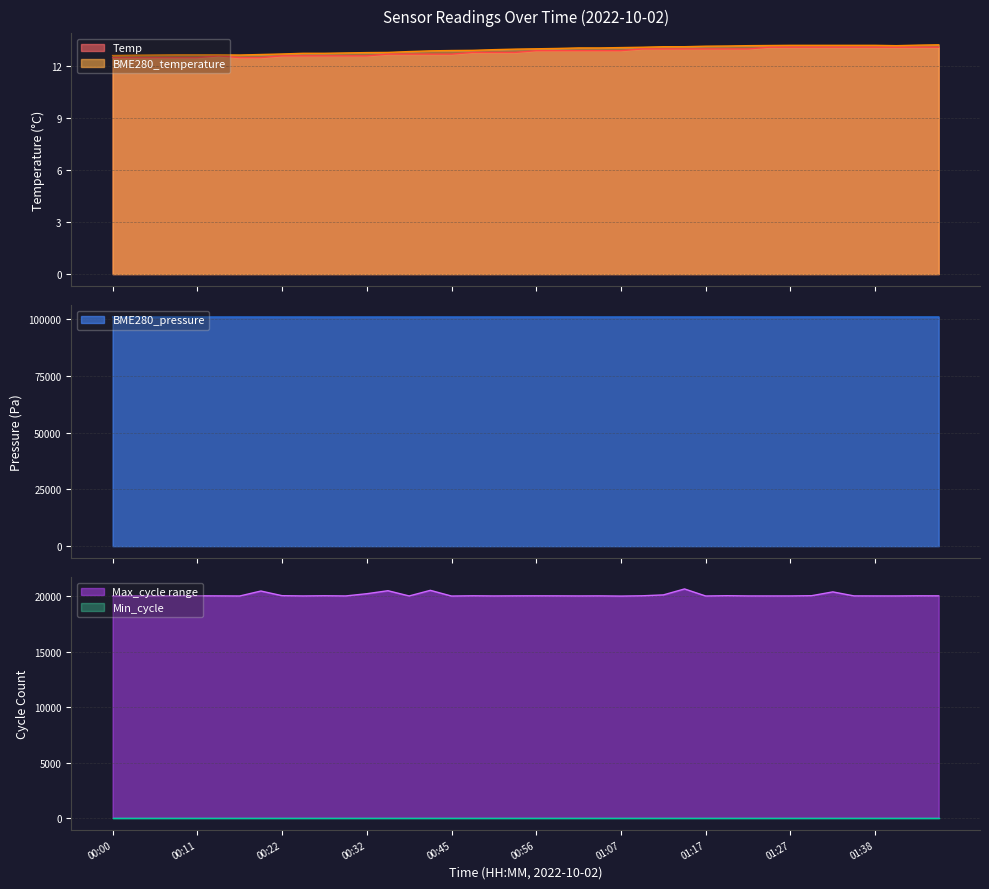

What is the minimum value for BME280_temperature?

12.6